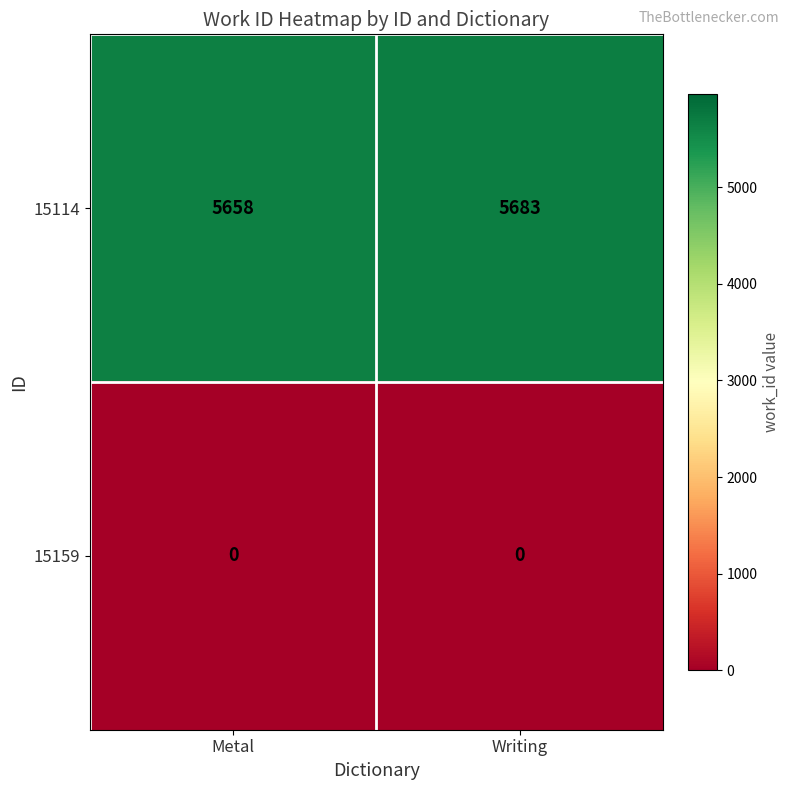

Rank the series by their average value, from lowest to highest.

15159, 15114